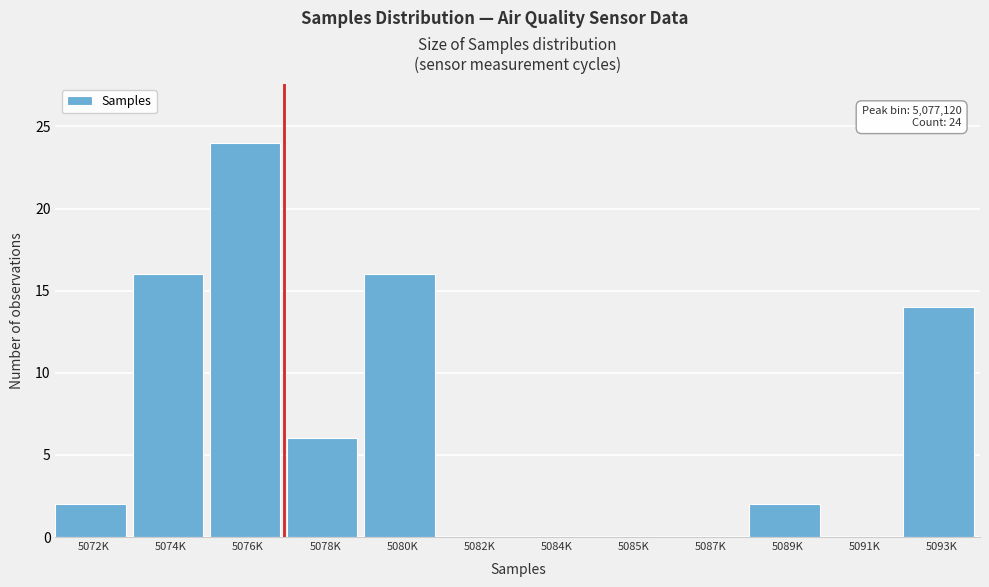

Reading left to right, what are all the values shown in this chart?

5072K=2	5074K=16	5076K=24	5078K=6	5080K=16	5082K=0	5084K=0	5085K=0	5087K=0	5089K=2	5091K=0	5093K=14